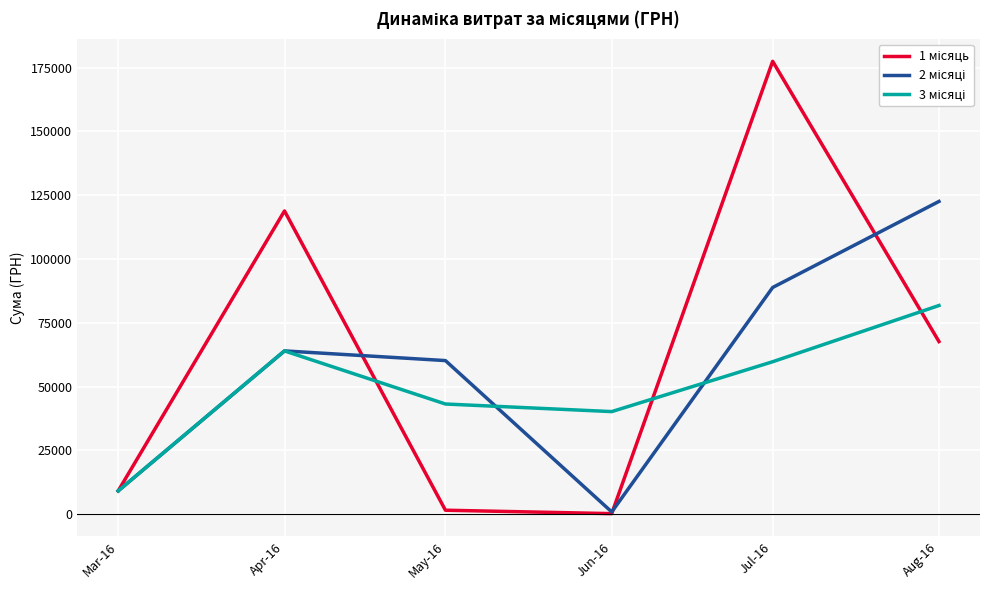

At which category is the sum across all series the highest?

Jul-16